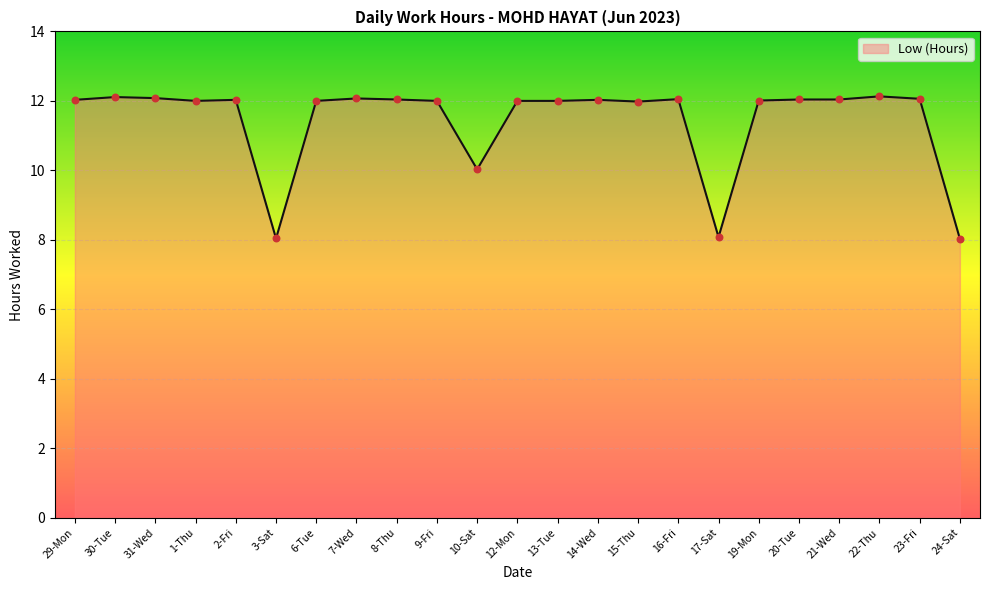

Between 16-Fri and 3-Sat, which is larger?

16-Fri